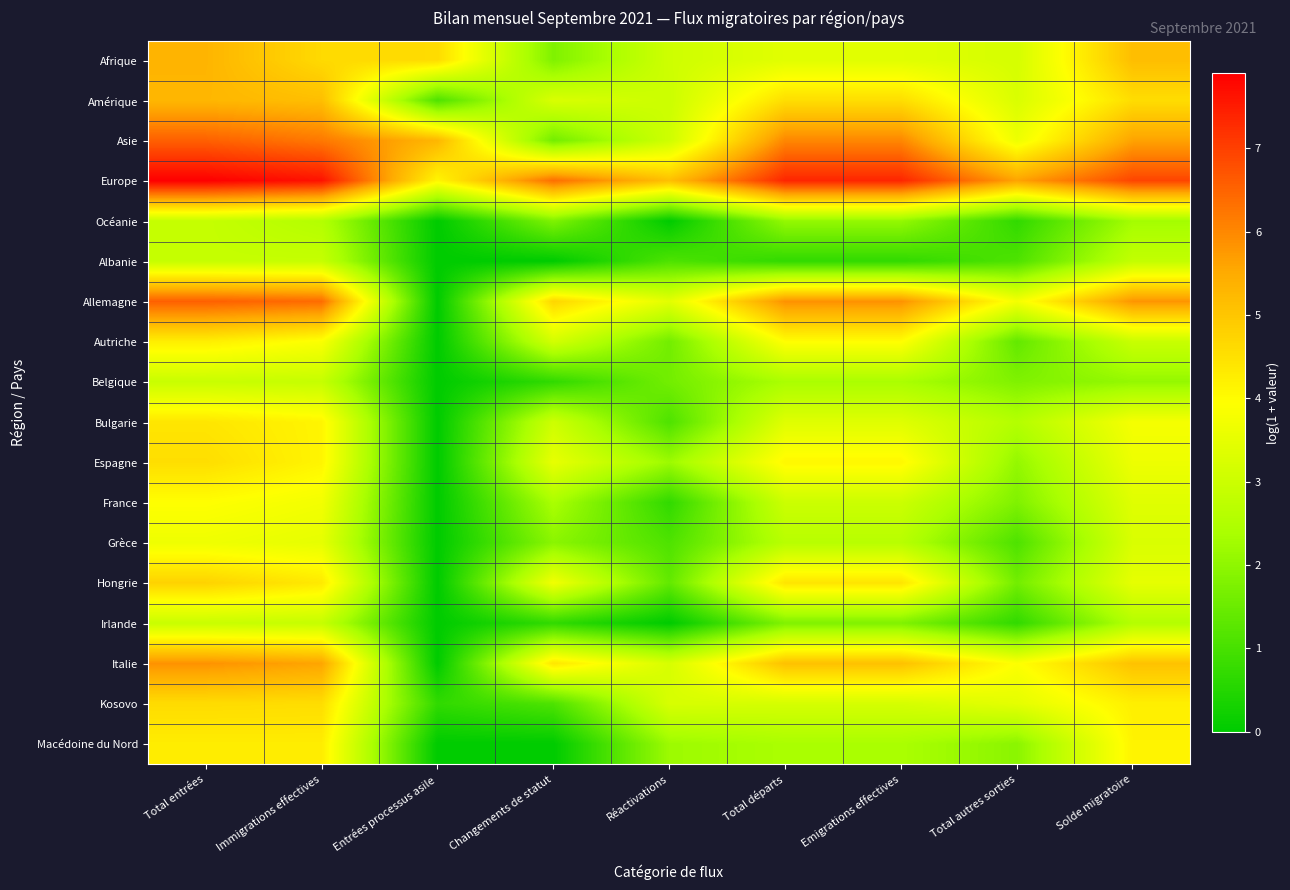

At how many categories does at least one series exceed 7?

4